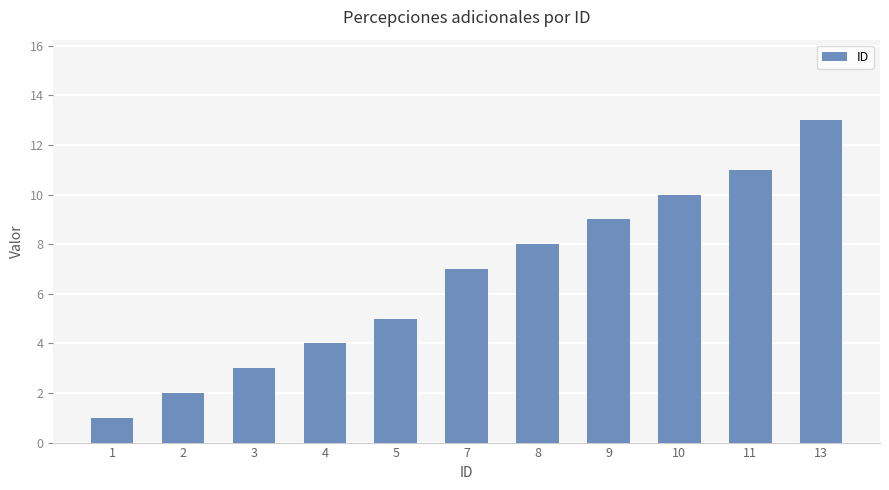

What is the difference between the second highest and minimum values?

10